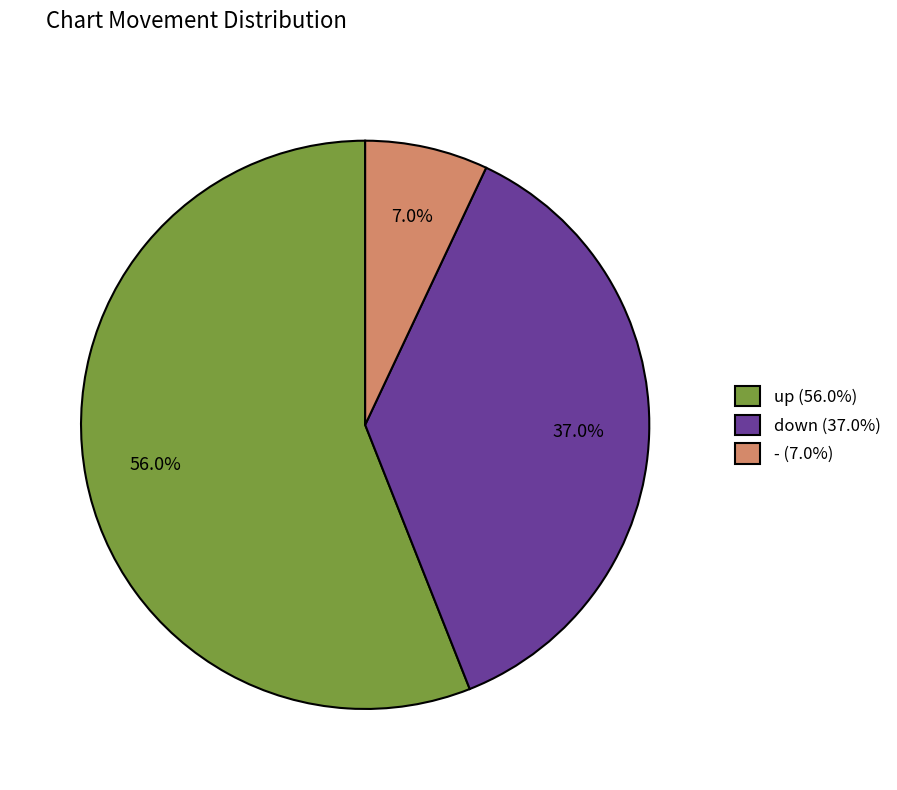

Between - and down, which is larger?

down